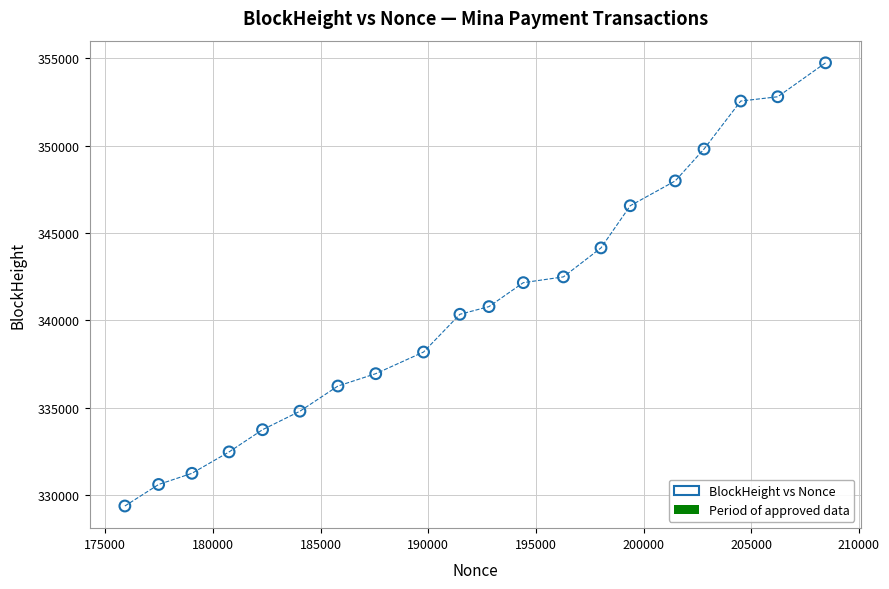

What is the range of Y values (max minus min)?

25388